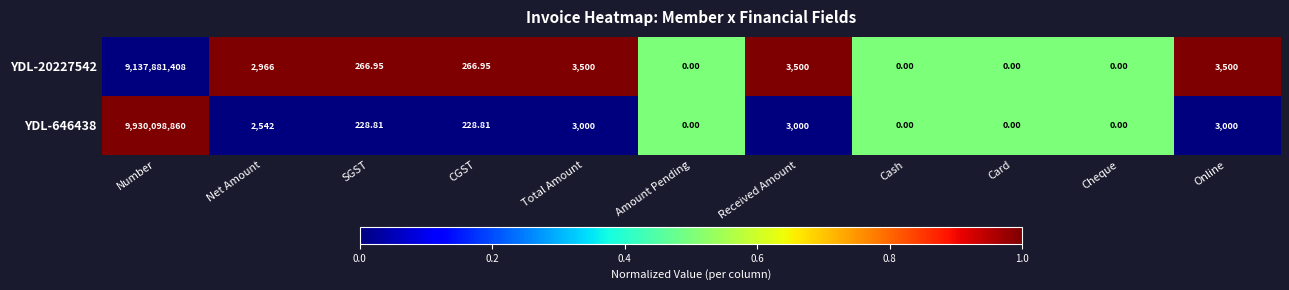

At which label does YDL-646438 first exceed 228?

Number